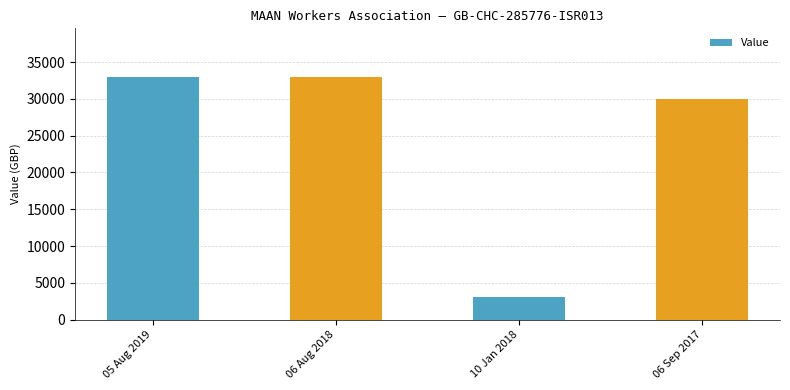

Which has a higher value, 06 Sep 2017 or 06 Aug 2018?

06 Aug 2018